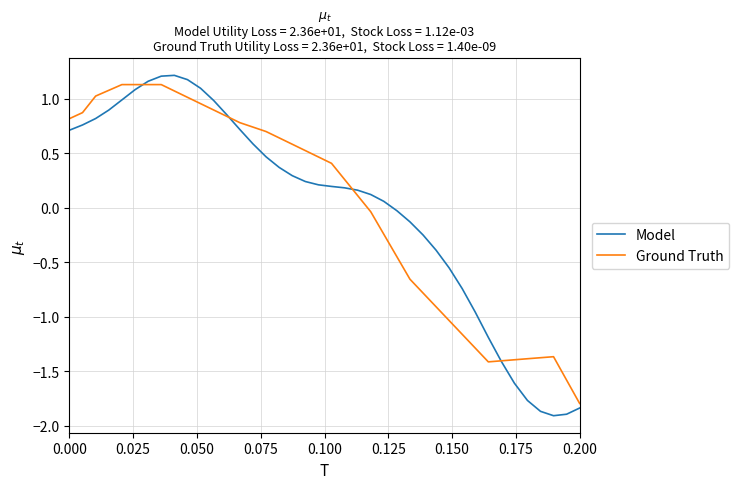

What is the minimum value shown in the chart?

-1.9